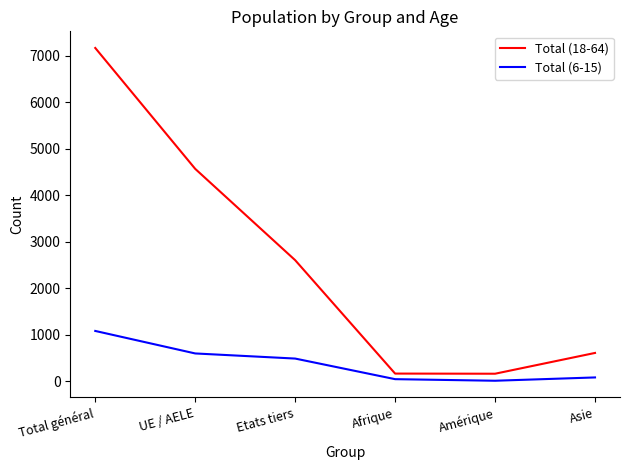

True or false: Total (6-15) and Total (18-64) cross at least once.

False